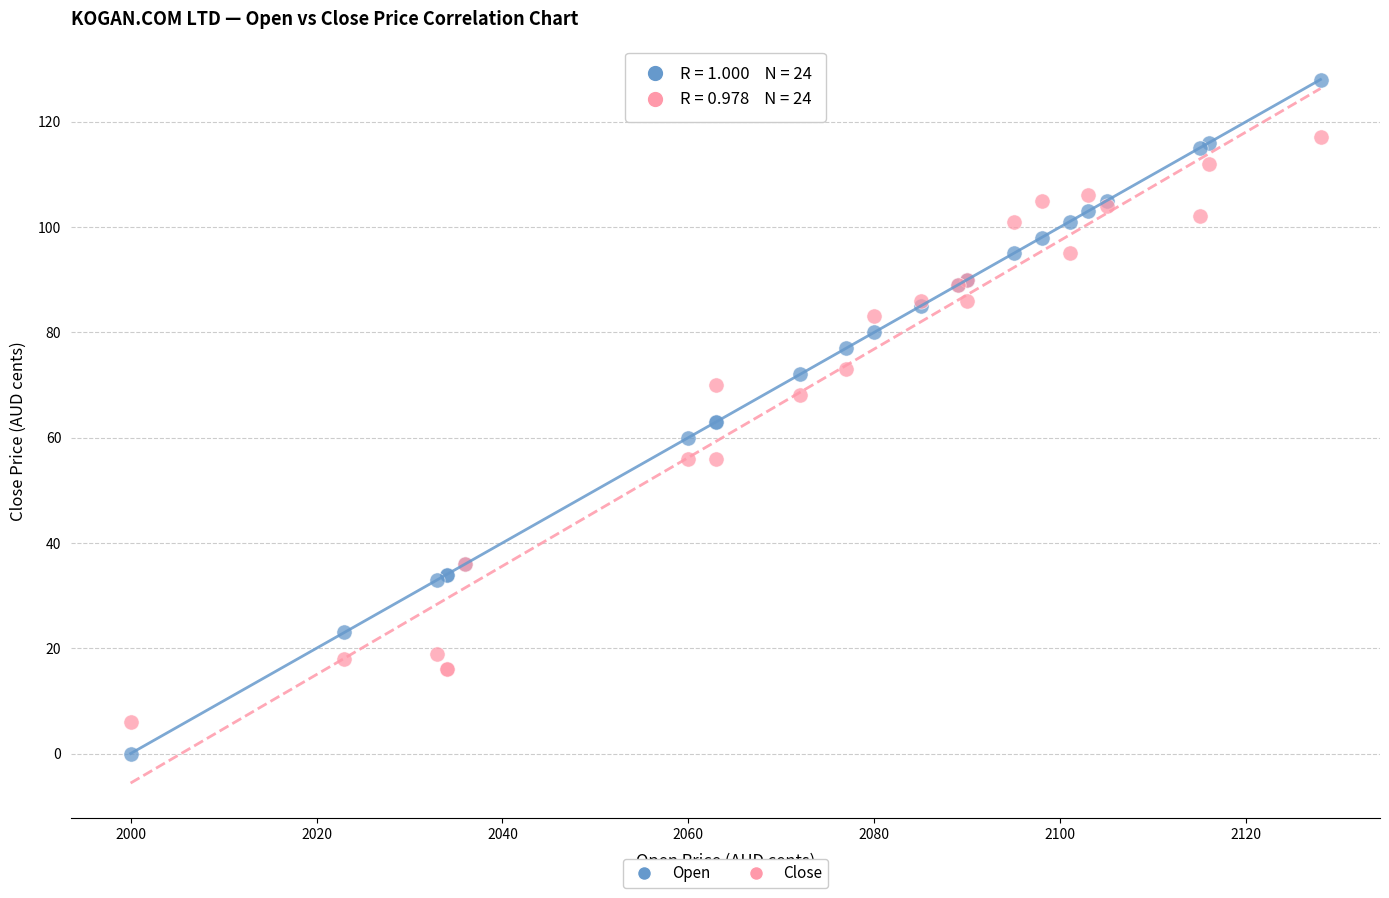

Which series has the largest Y range (max minus min)?

Open